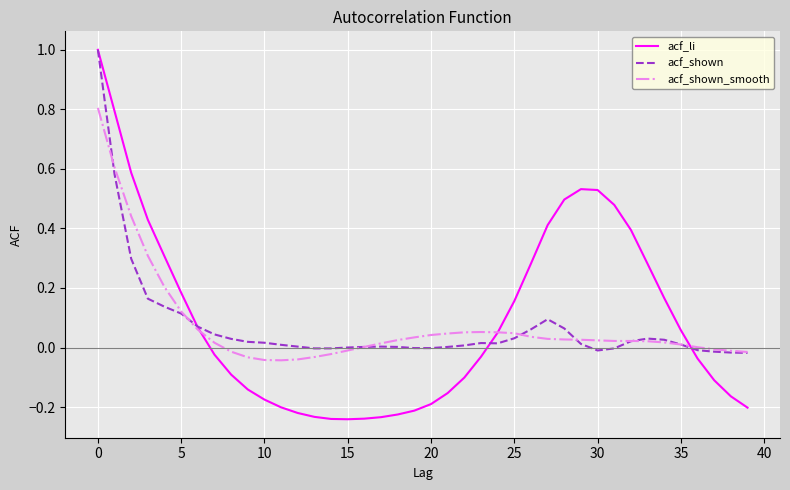

Which series has the largest range (max minus min)?

acf_li